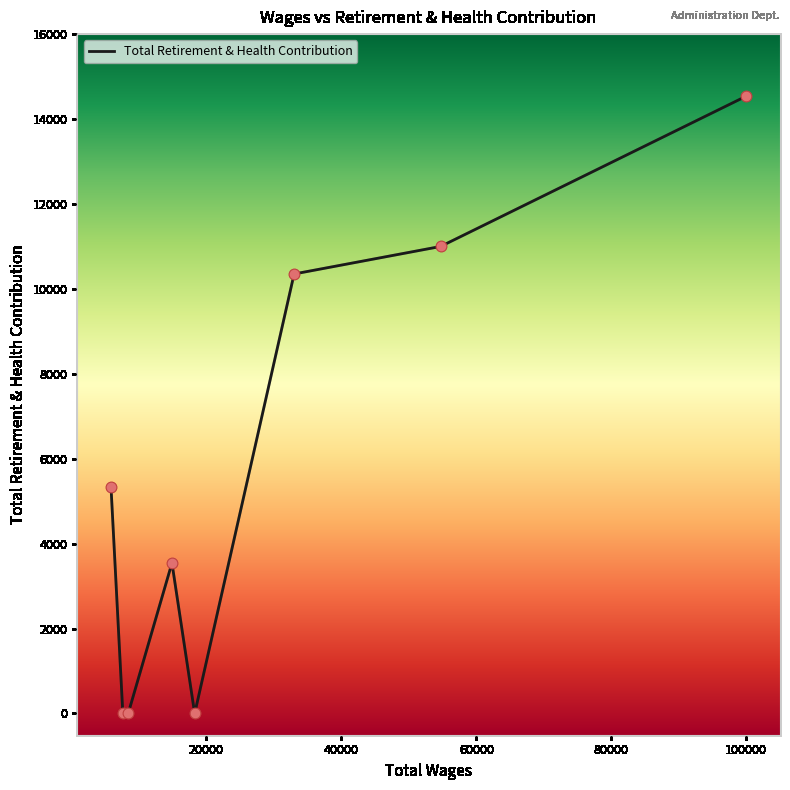

What is the greatest value displayed?

14539